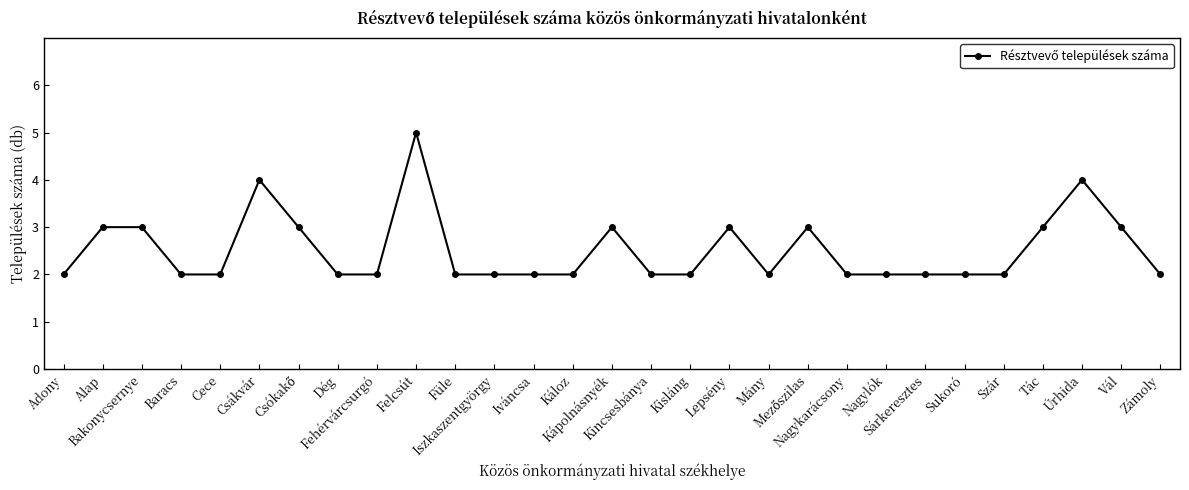

True or false: the data has more than 0 interior local peaks.

True